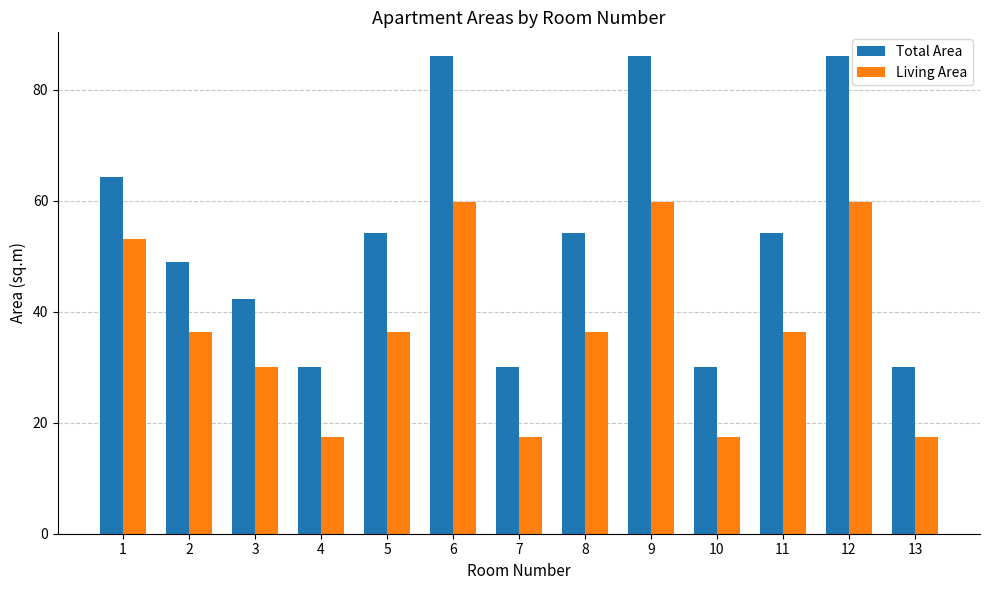

Reading right to left, list all the values displayed in this chart.

Total Area: 30.0	86.0	54.2	30.0	86.0	54.2	30.0	86.0	54.2	30.0	42.3	49.0	64.2
Living Area: 17.5	59.7	36.4	17.5	59.7	36.4	17.5	59.7	36.4	17.5	30.0	36.4	53.1